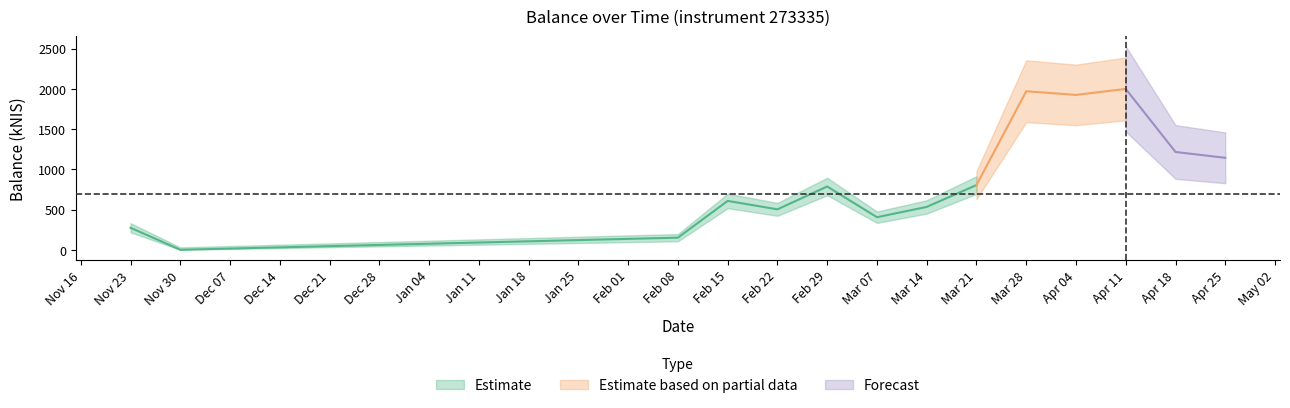

Where does the data first go above 785?

2024-02-29